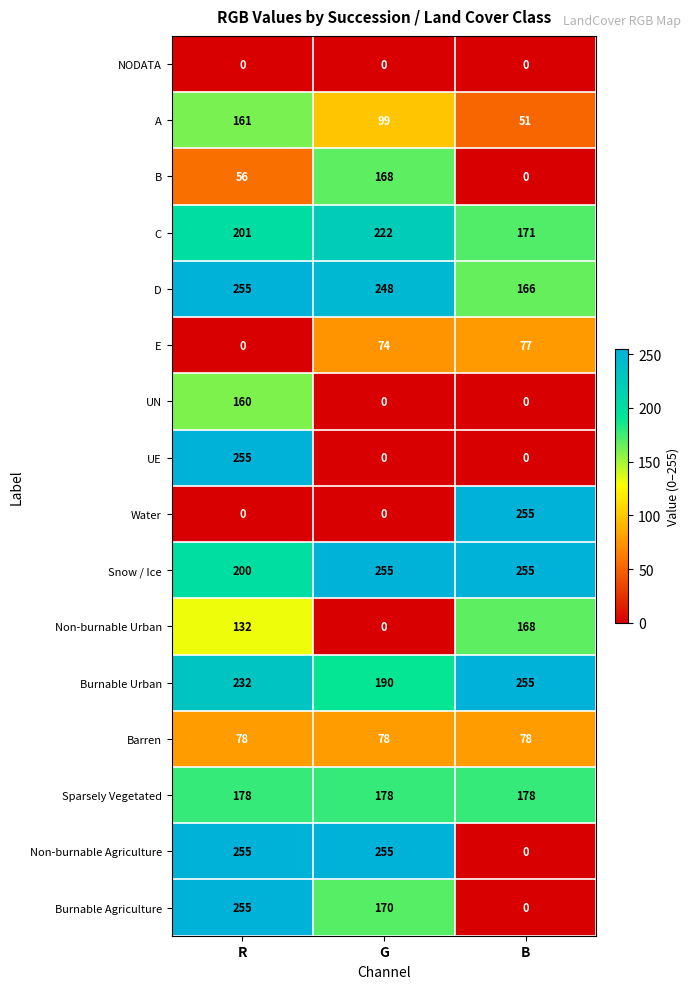

What is the greatest value displayed?

255